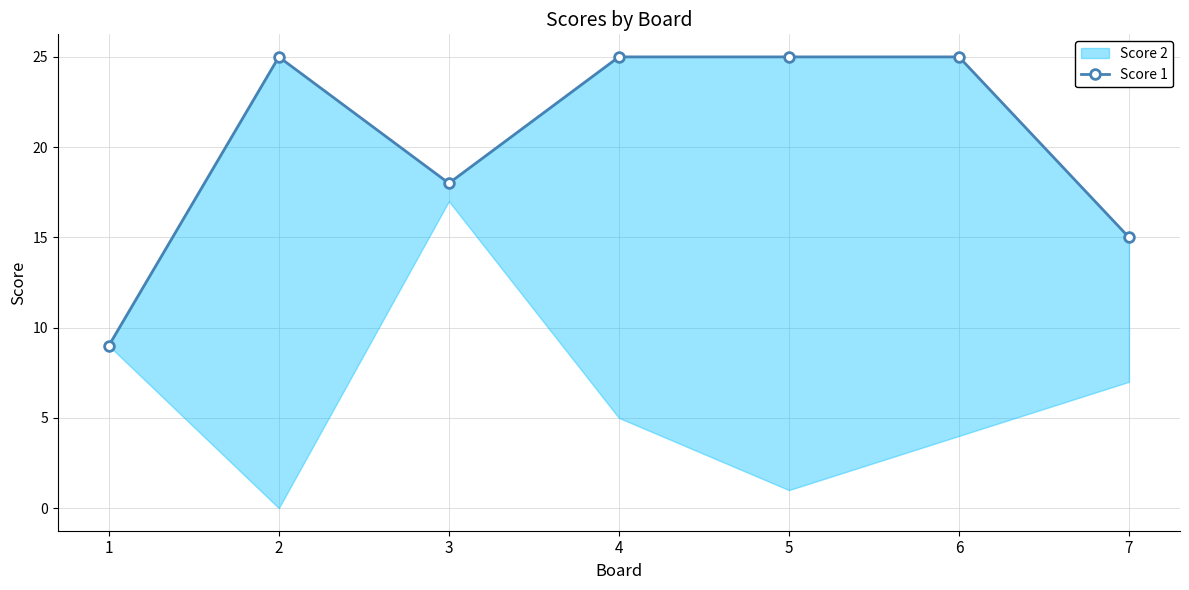

What is the difference between the values at 2 and 1?

16